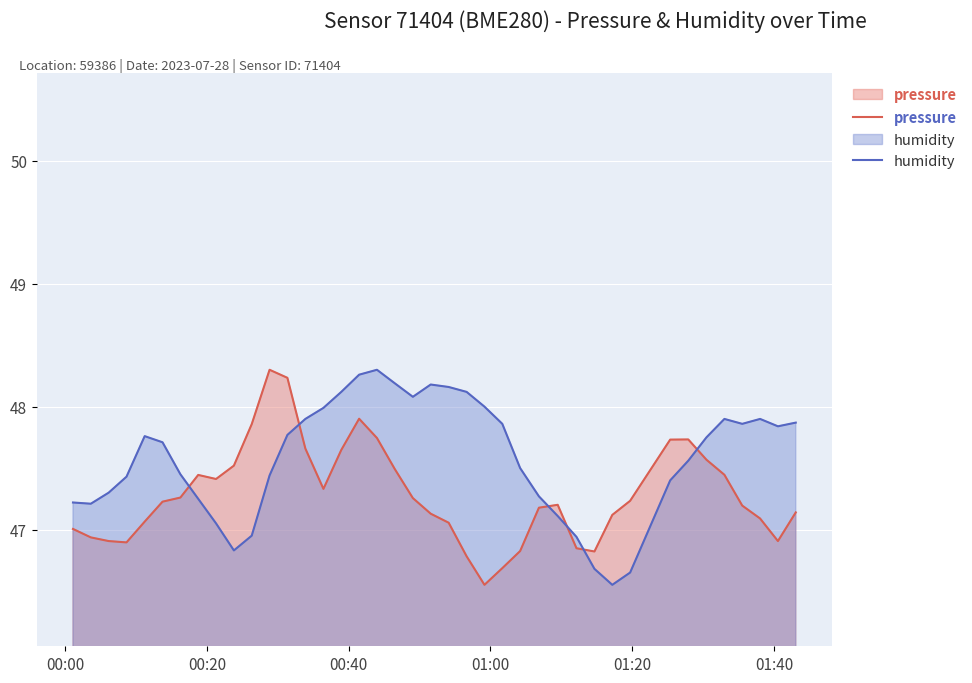

Which series ends up on top after the final intersection of pressure and humidity?

humidity